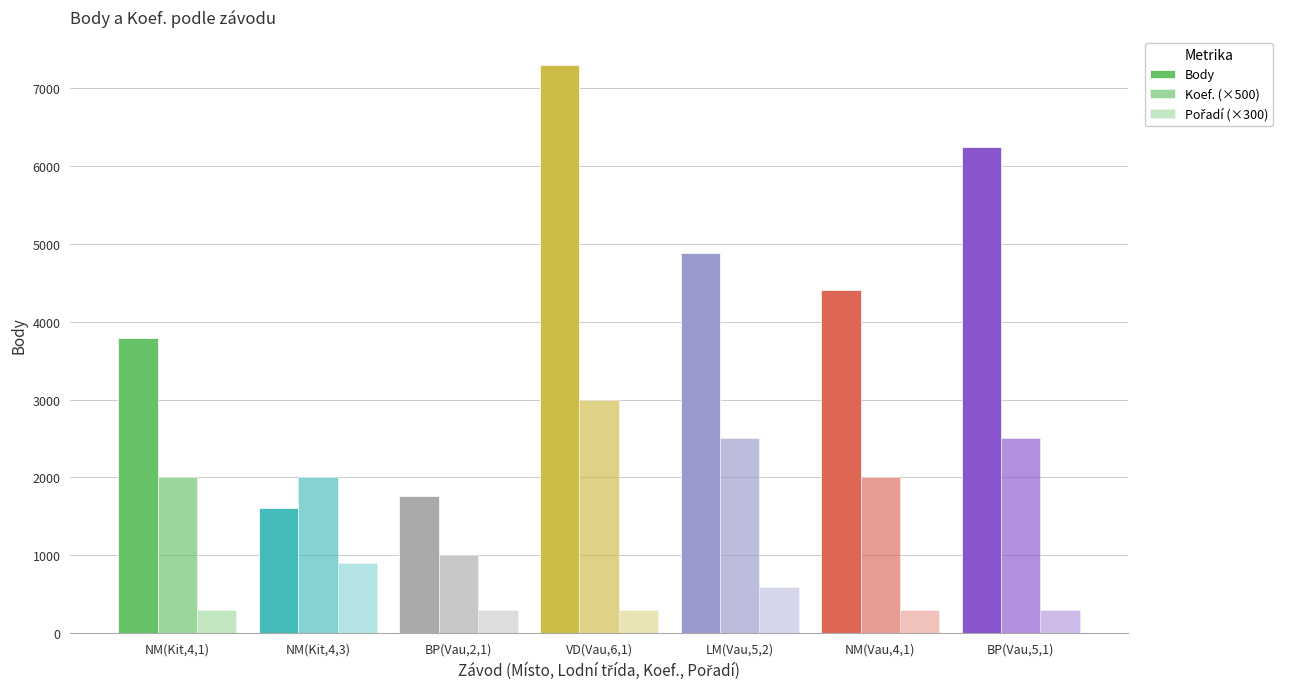

What is the average value of the Pořadí (×300) series?

429